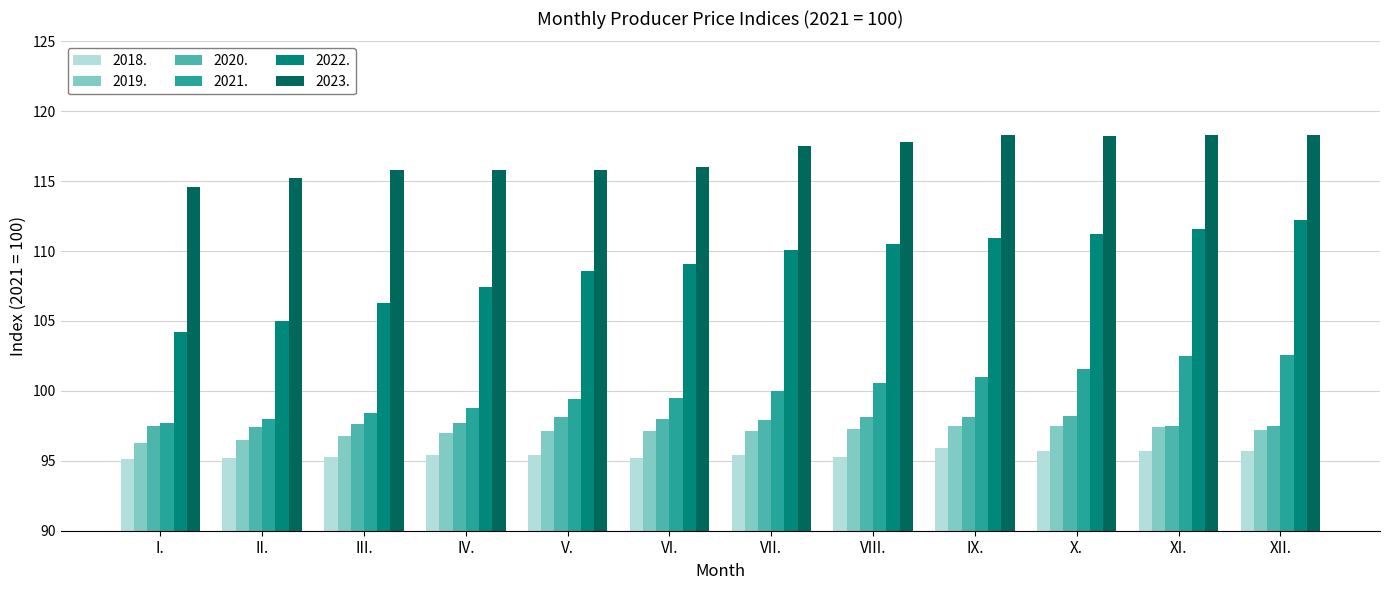

Which series has the largest range (max minus min)?

2022.